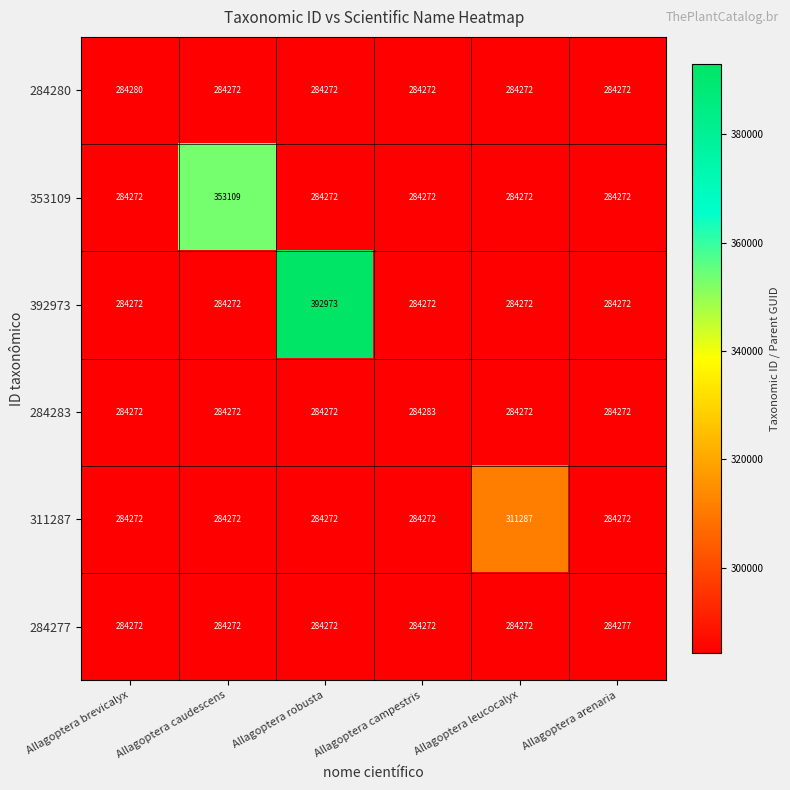

What is the difference between the maximum and minimum values in the 284280 series?

8